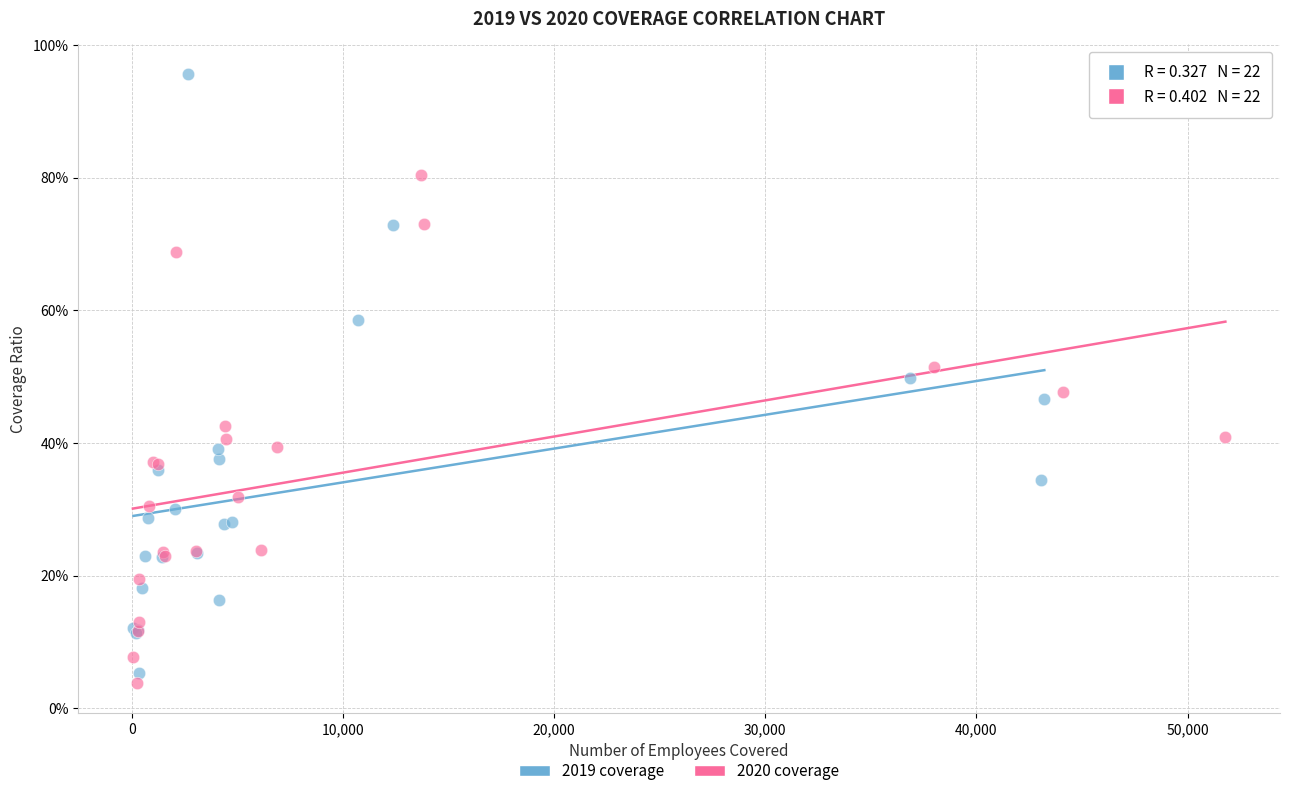

Which series reaches the maximum Y coordinate?

2019 coverage